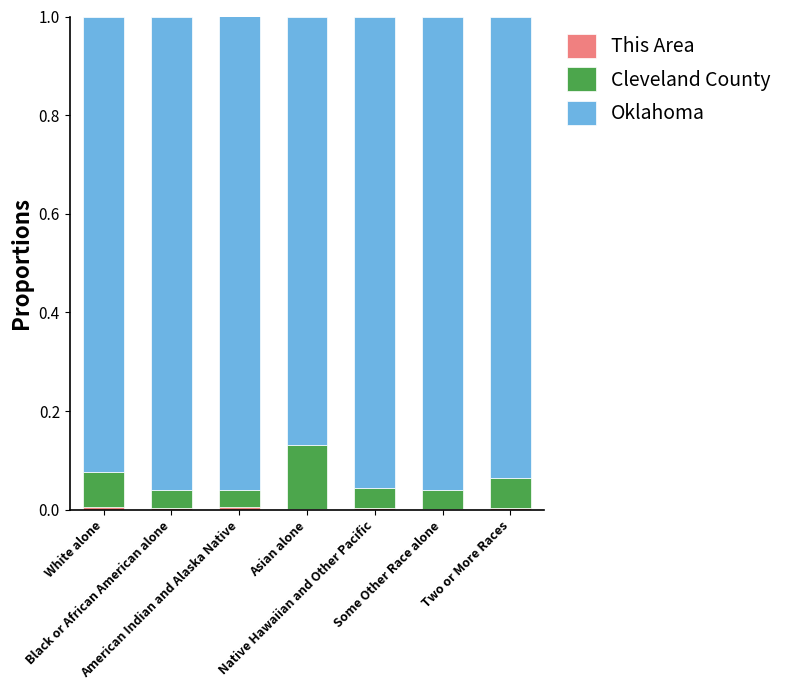

What is the difference between the maximum and minimum values in the Cleveland County series?

0.1